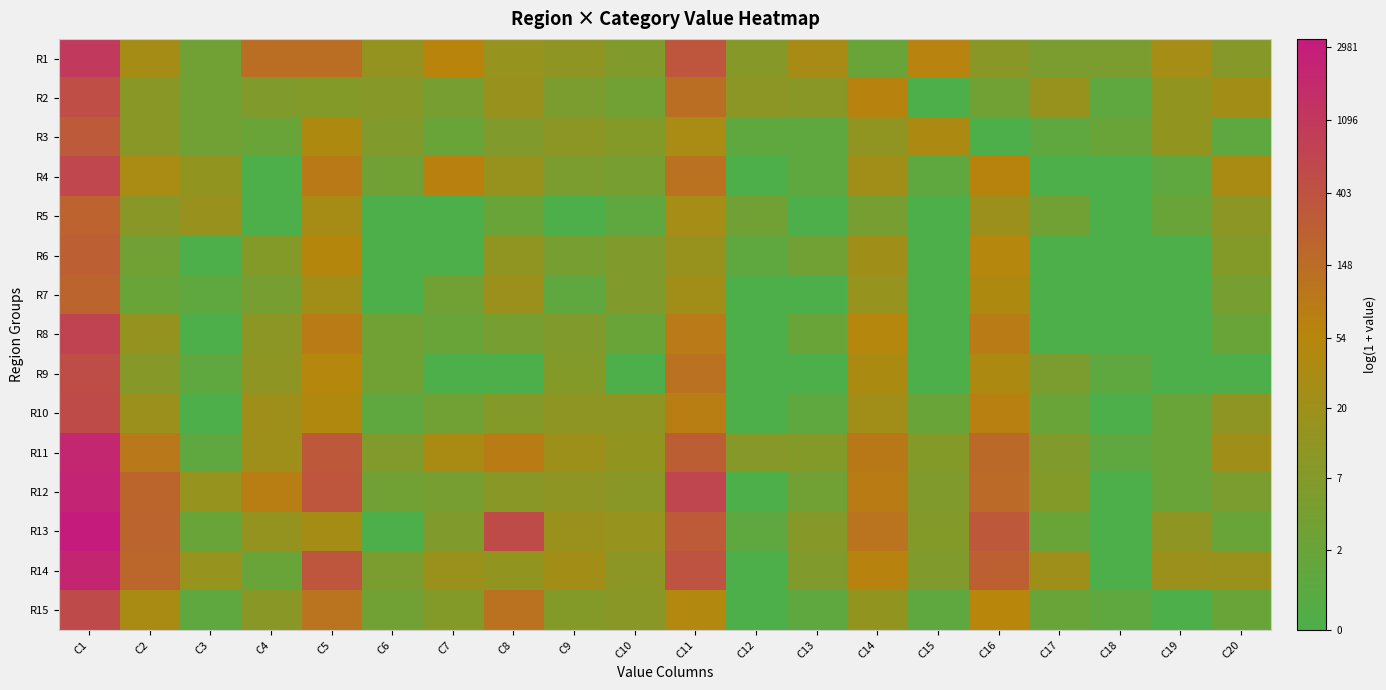

Which label corresponds to the smallest value in the chart?

C15